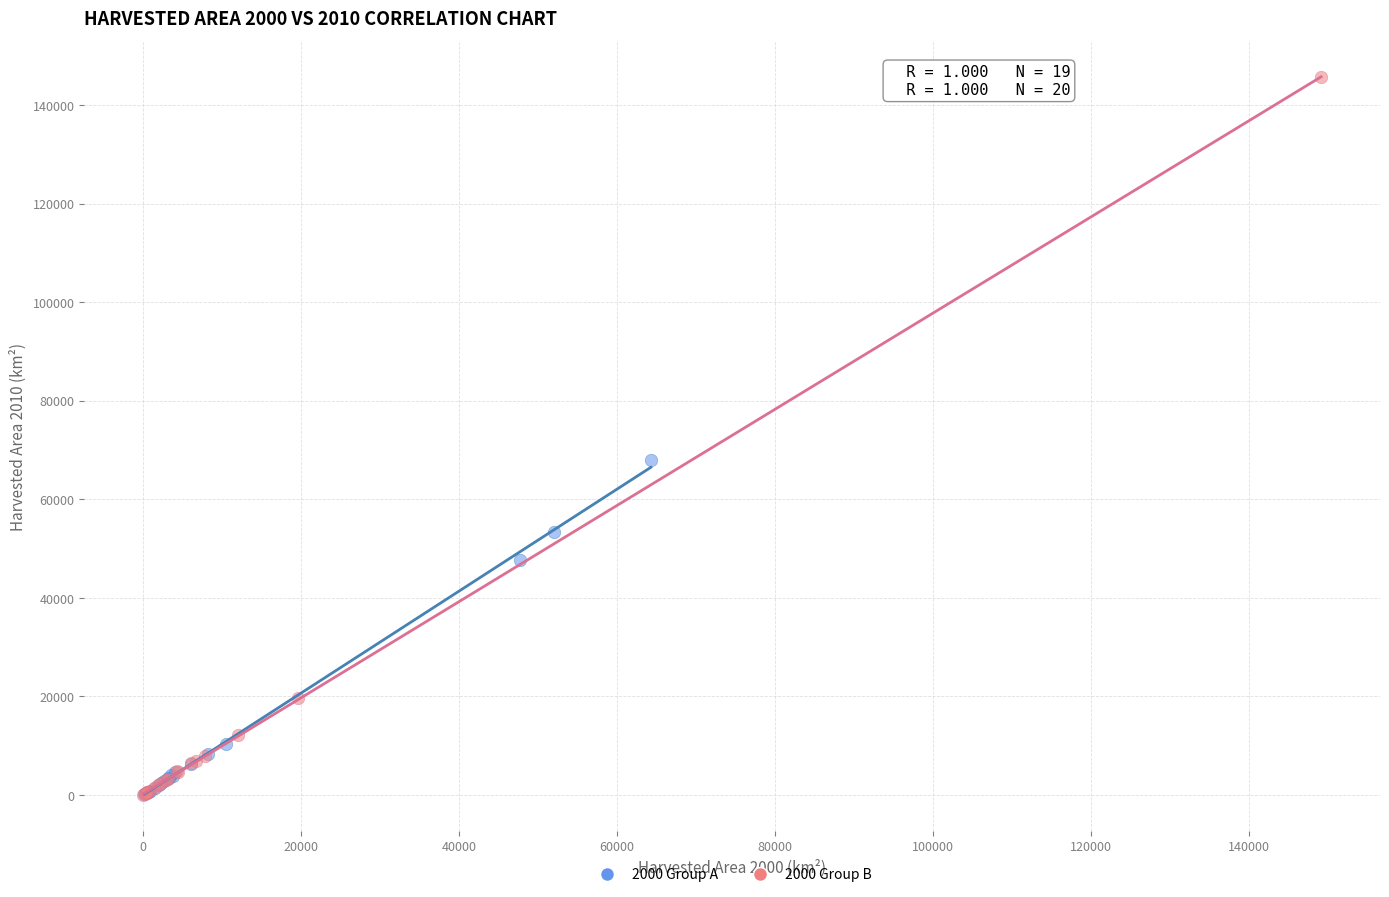

Which series has the widest spread of Y values?

2000 Group B